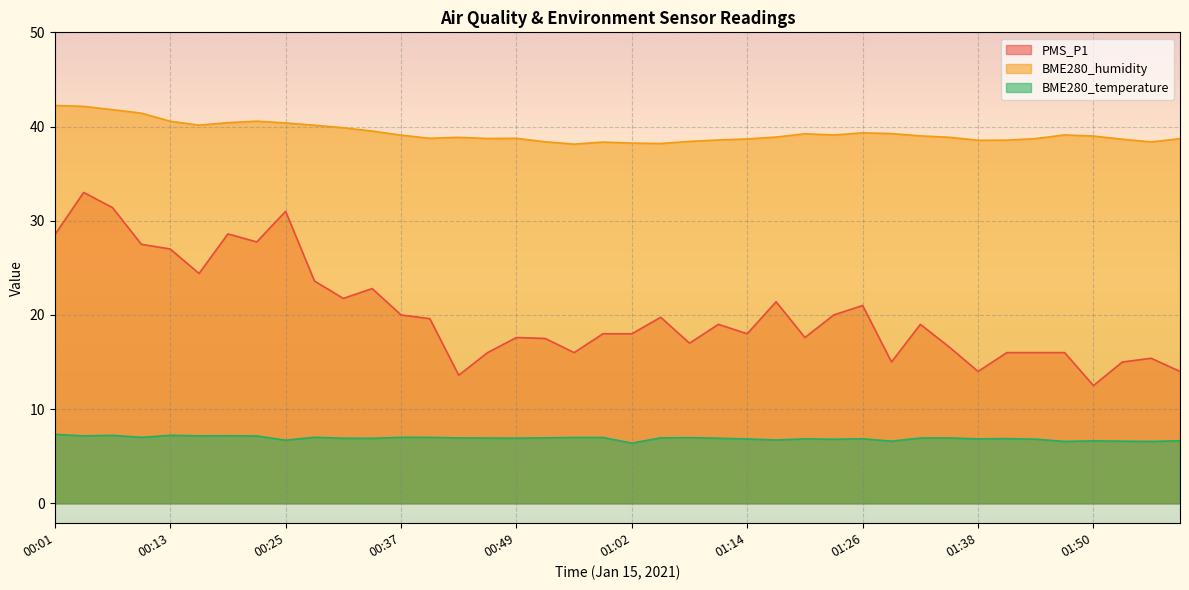

Which series has the largest total across all categories?

BME280_humidity